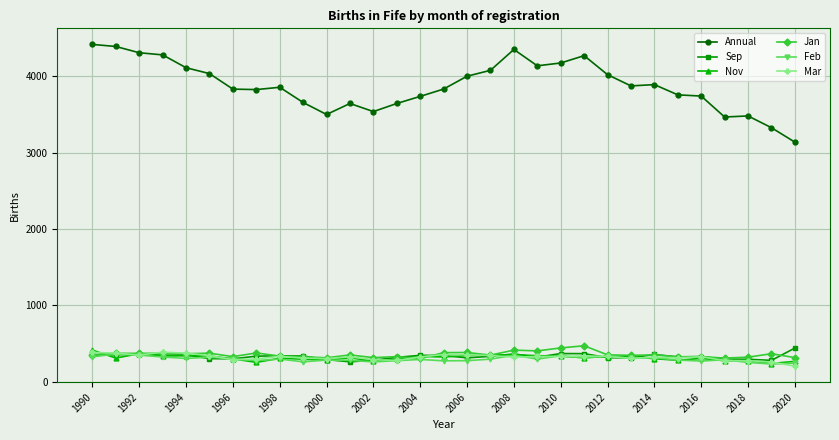

True or false: Sep has more than 0 points higher than both neighbors.

True